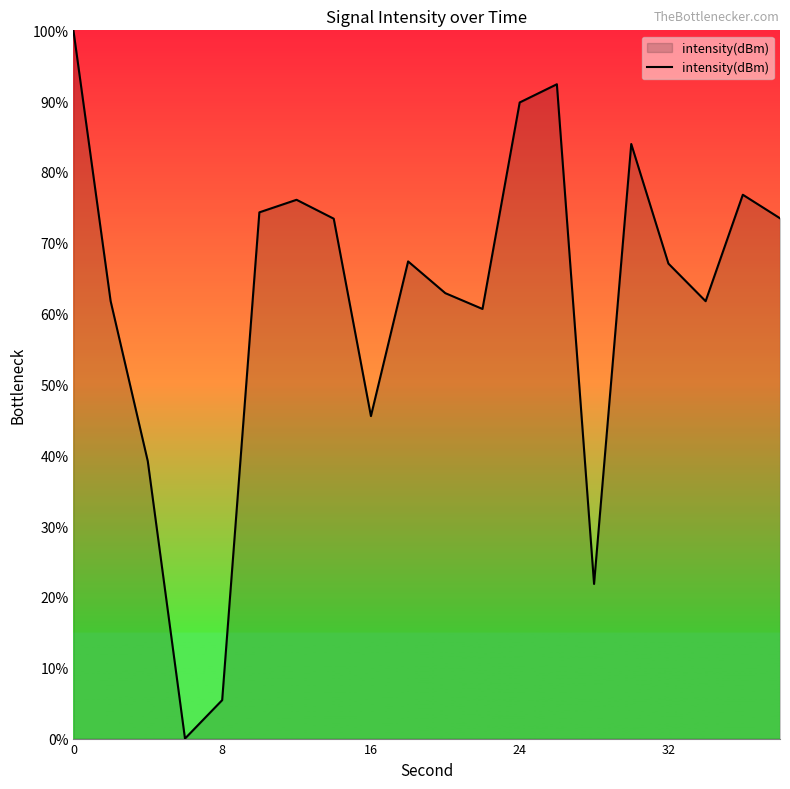

What is the greatest value displayed?

100.0